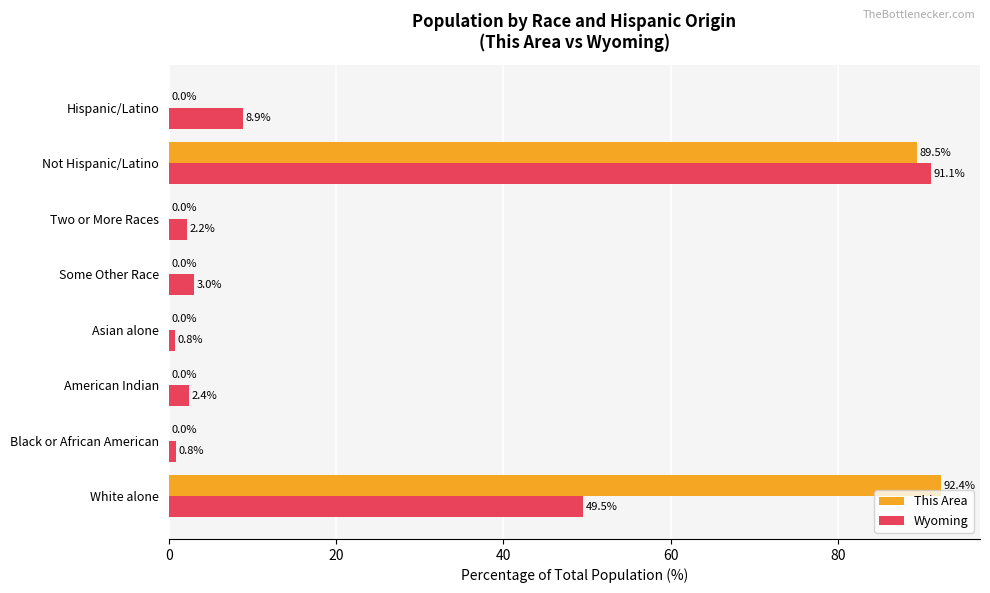

What is the sum of all This Area values?

181.9